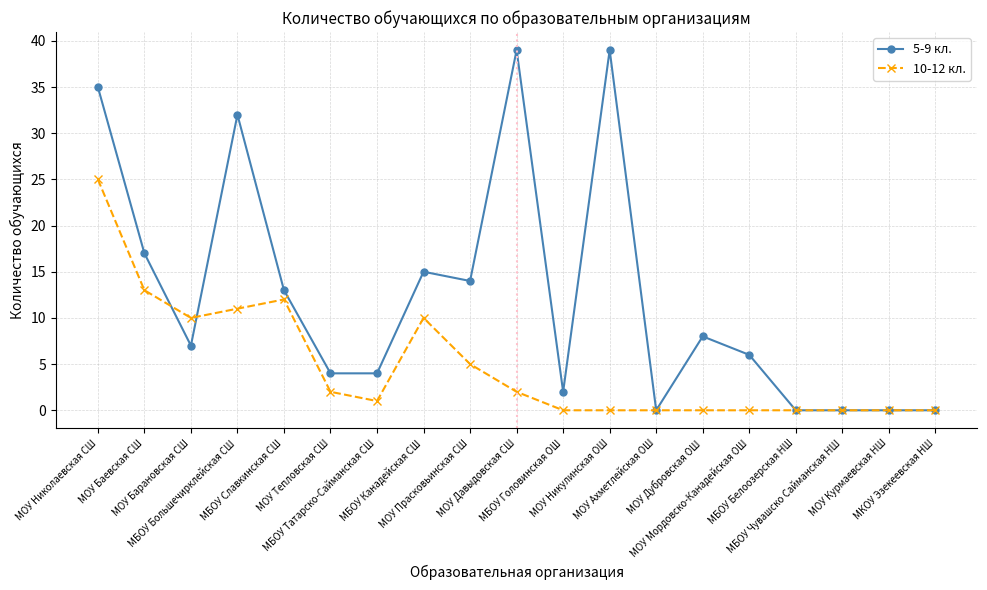

Where do 5-9 кл. and 10-12 кл. first cross each other?

МОУ Баевская СШ and МОУ Барановская СШ